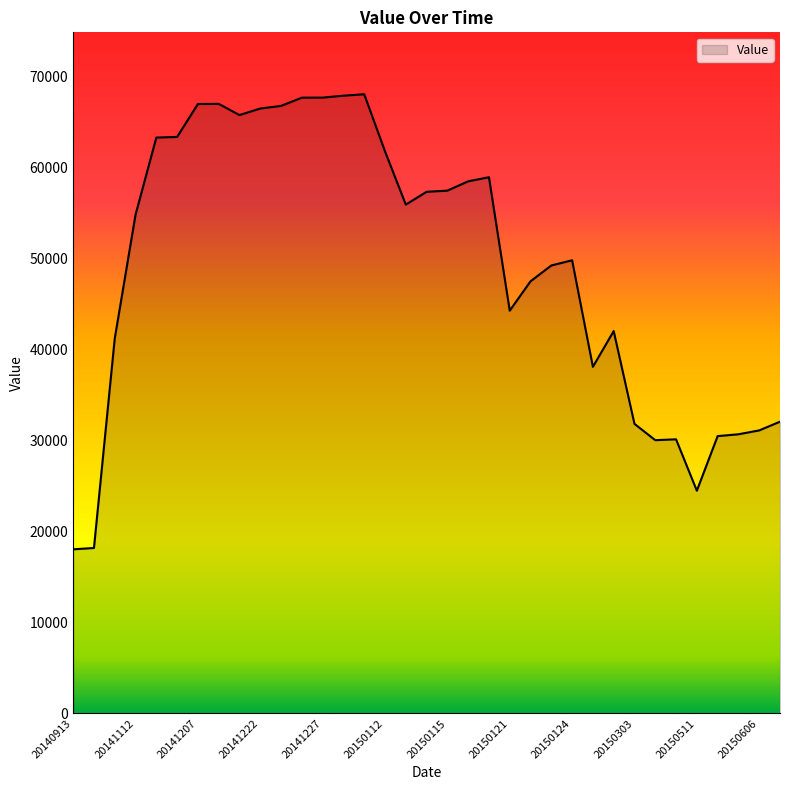

What is the smallest value displayed?

18041